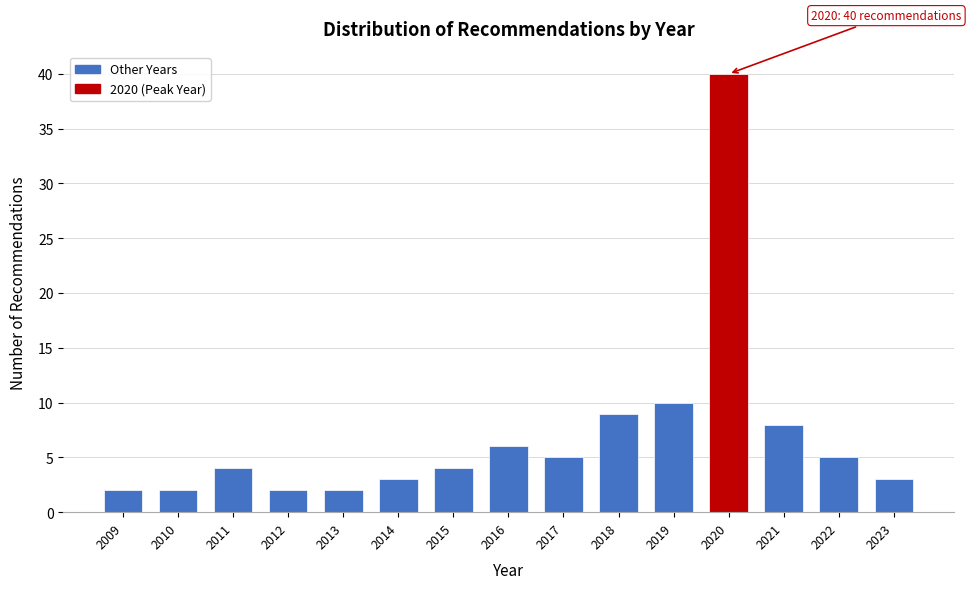

Reading left to right, what are all the values shown in this chart?

2009=2	2010=2	2011=4	2012=2	2013=2	2014=3	2015=4	2016=6	2017=5	2018=9	2019=10	2020=40	2021=8	2022=5	2023=3